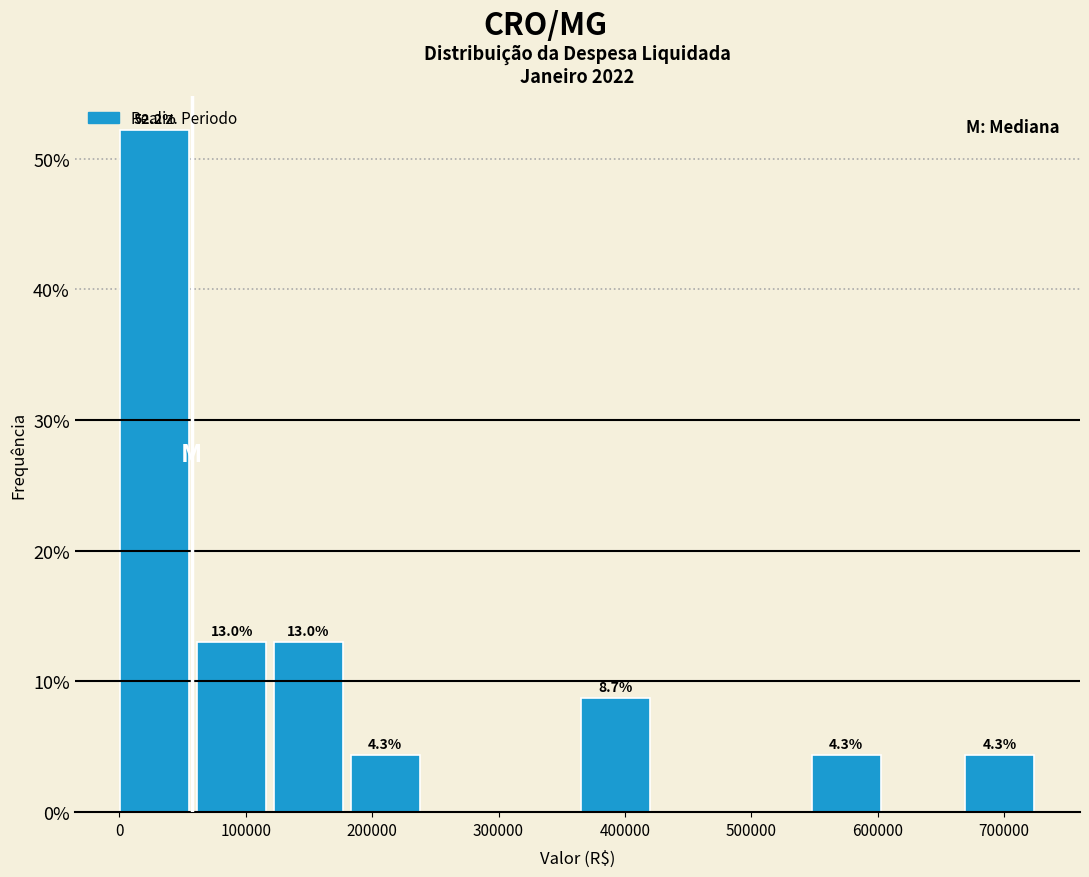

Over which range of the x-axis is the bar tallest?

0 to 60000